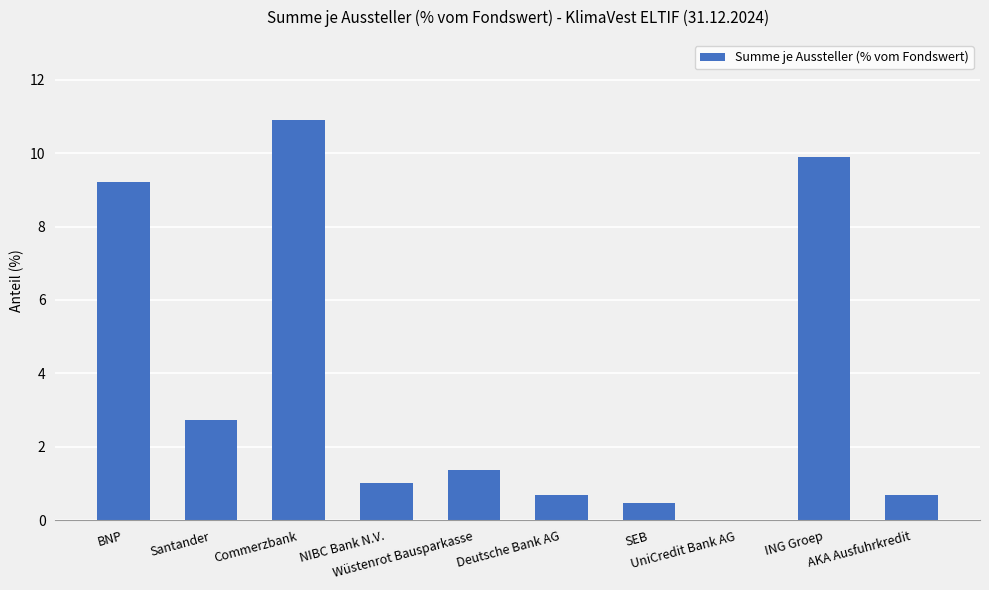

What is the greatest value displayed?

10.9